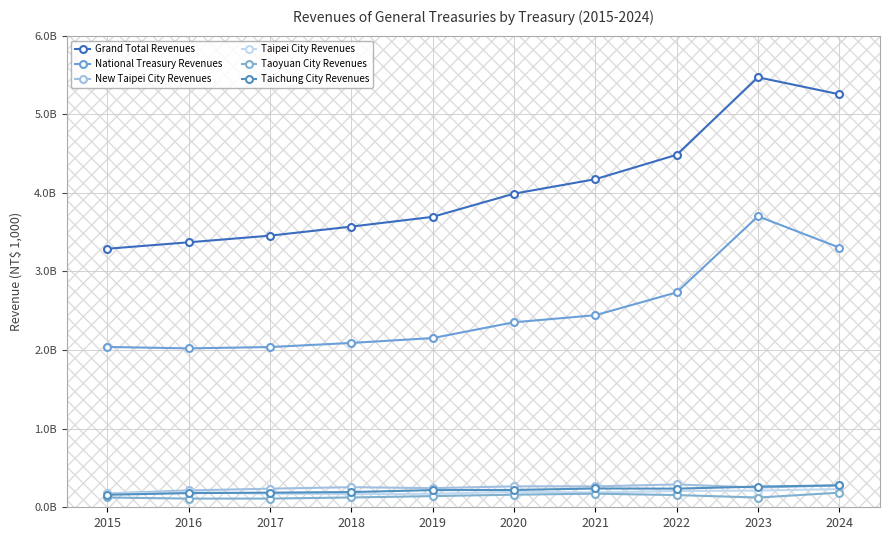

List the series in order of their peak value, highest first.

Grand Total Revenues, National Treasury Revenues, New Taipei City Revenues, Taichung City Revenues, Taipei City Revenues, Taoyuan City Revenues